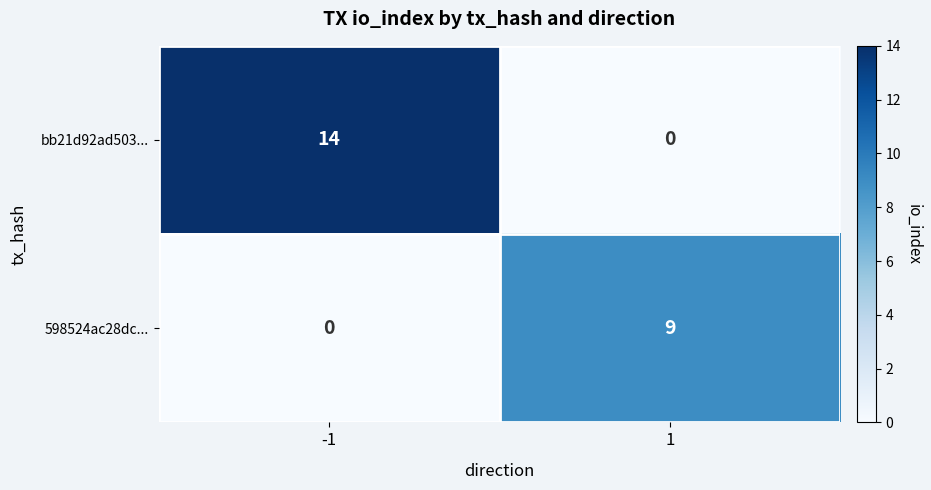

Is it true that 598524ac28dc... equals 4 at -1?

False